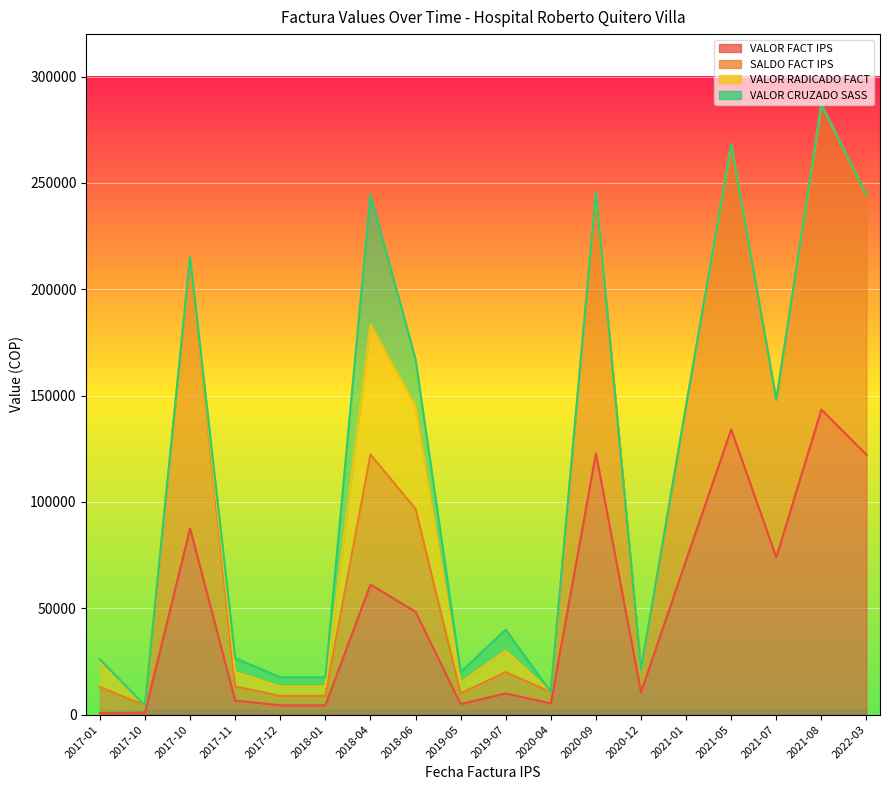

The value of SALDO FACT IPS at 2018-06 is 148487. True or false?

False